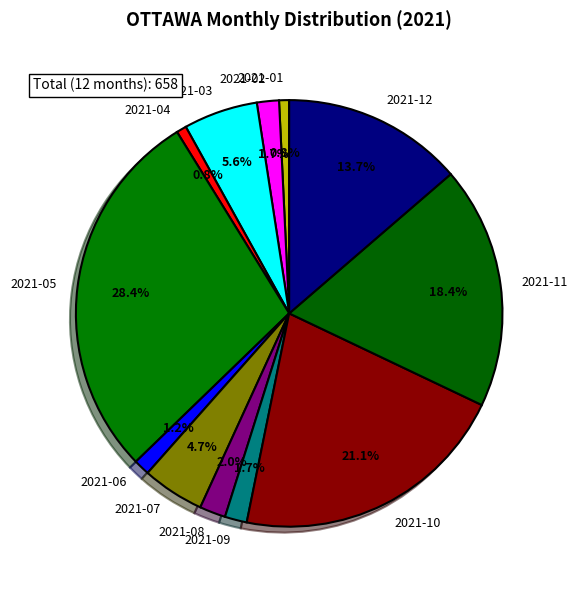

Combined, what portion of the pie is 2021-07 and 2021-12?

18.4%